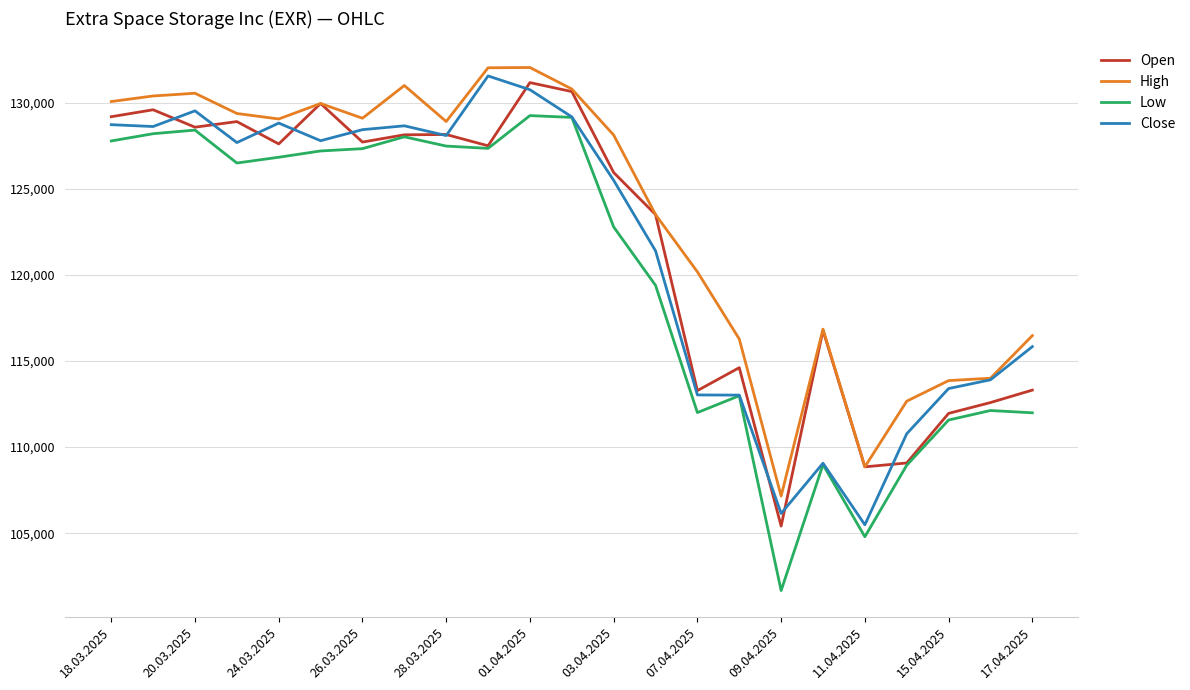

What is the sum of all High values?

2841384